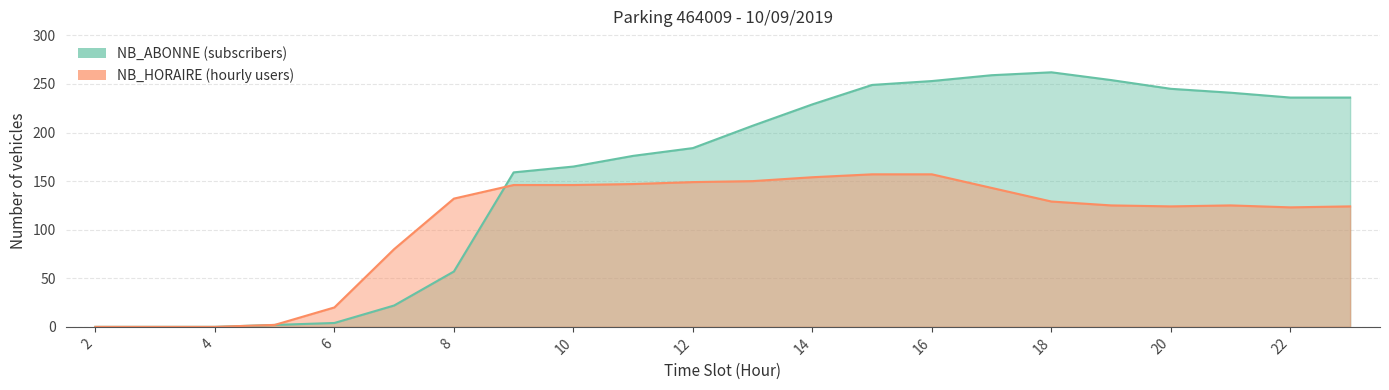

The NB_ABONNE series shows 236 at 23. True or false?

True